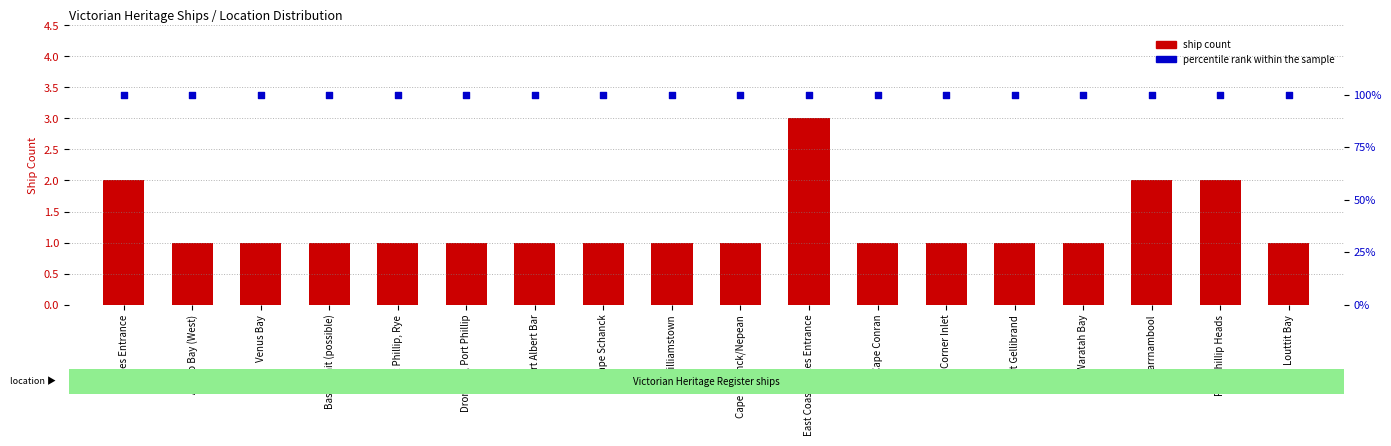

Which series has the largest Y range (max minus min)?

ship count